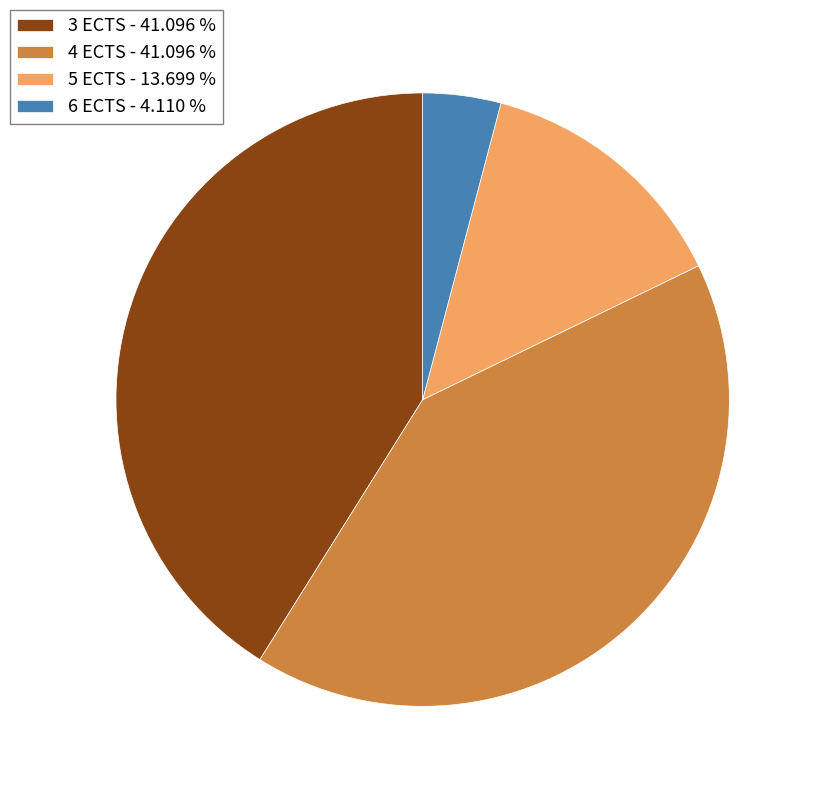

Does any single category account for the majority?

No